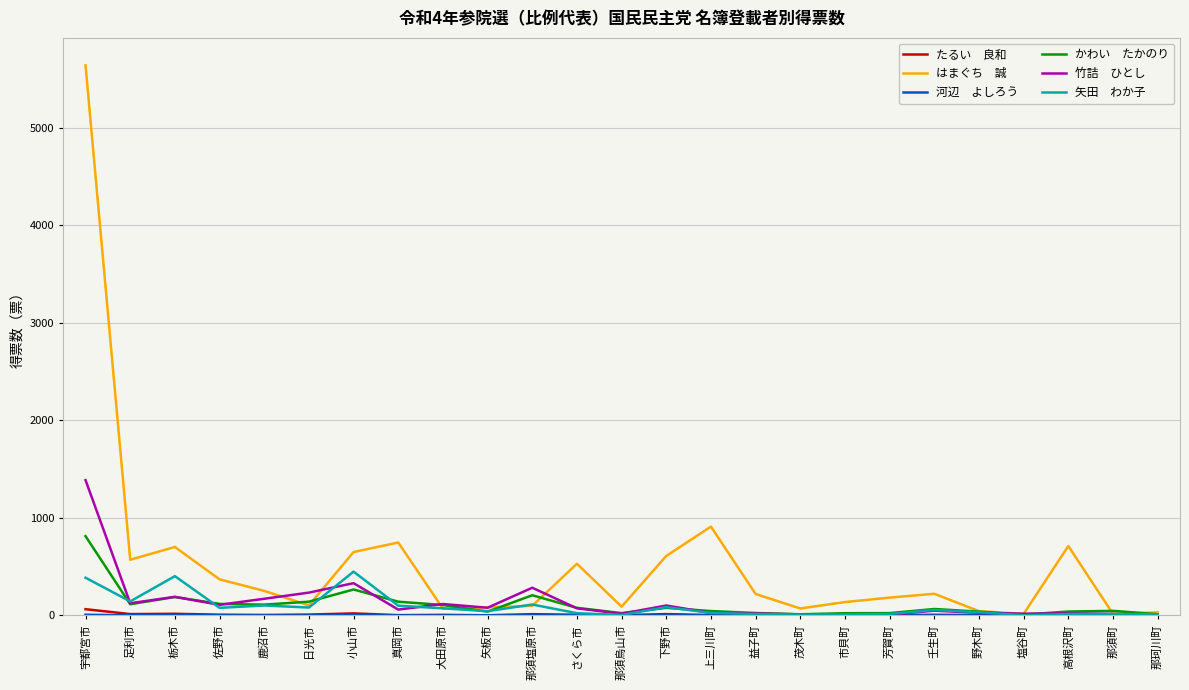

Does the chart display data point markers on the line(s)?

No